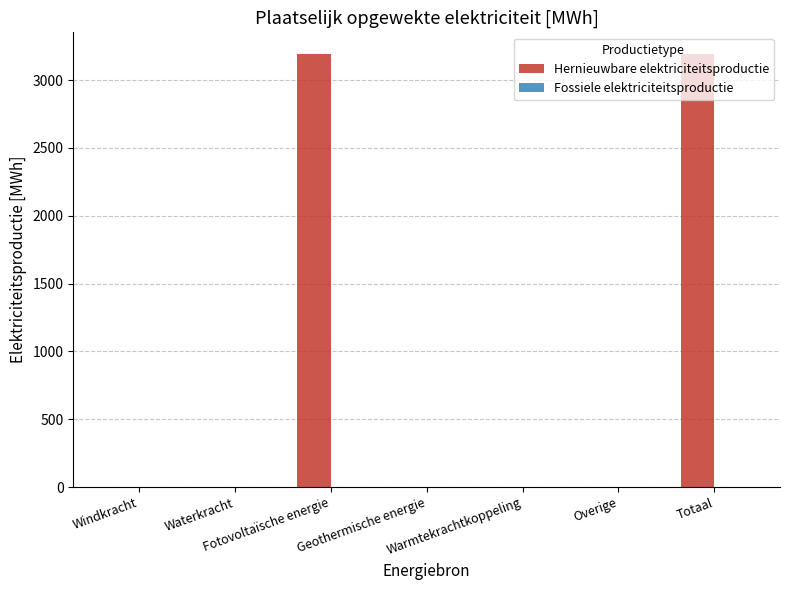

Count the number of categories in the chart.

7